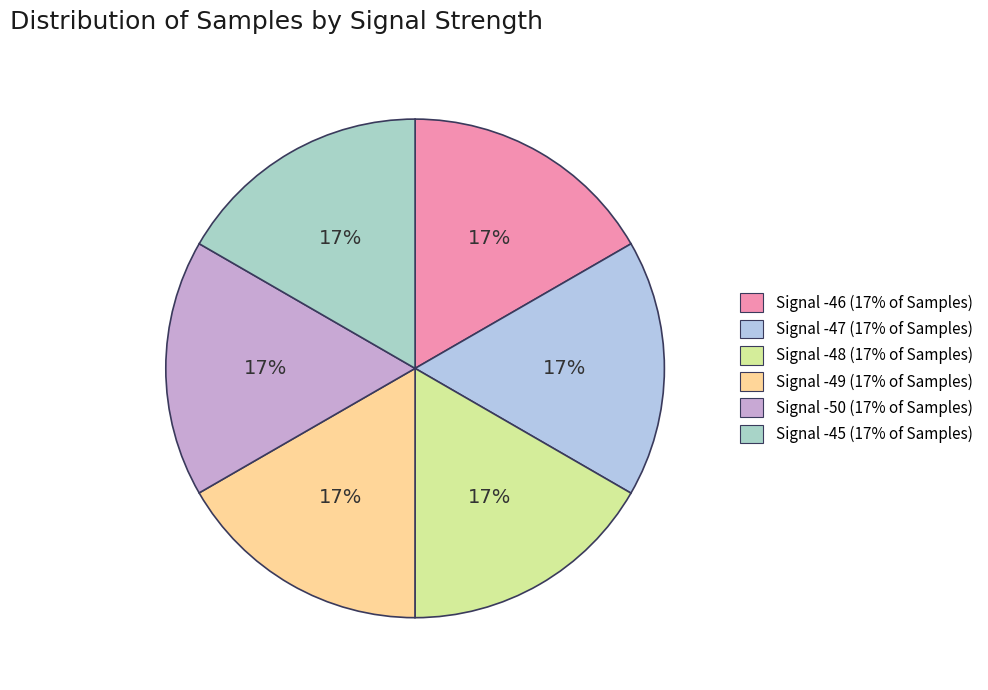

The Signal -46 slice represents 17% of the pie. True or false?

True